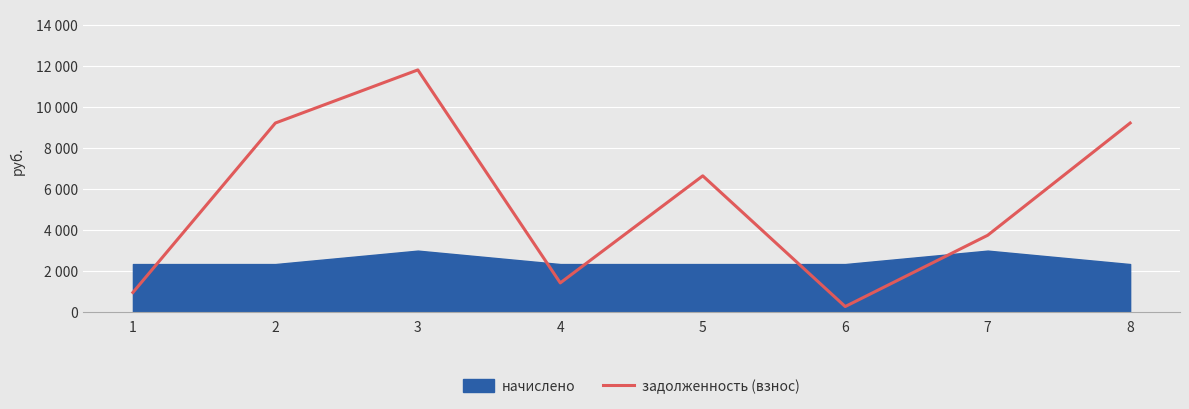

Reading left to right, list all the values displayed in this chart.

1=945.7	2=9216.0	3=11808.0	4=1413.1	5=6638.6	6=259.2	7=3737.1	8=9216.0